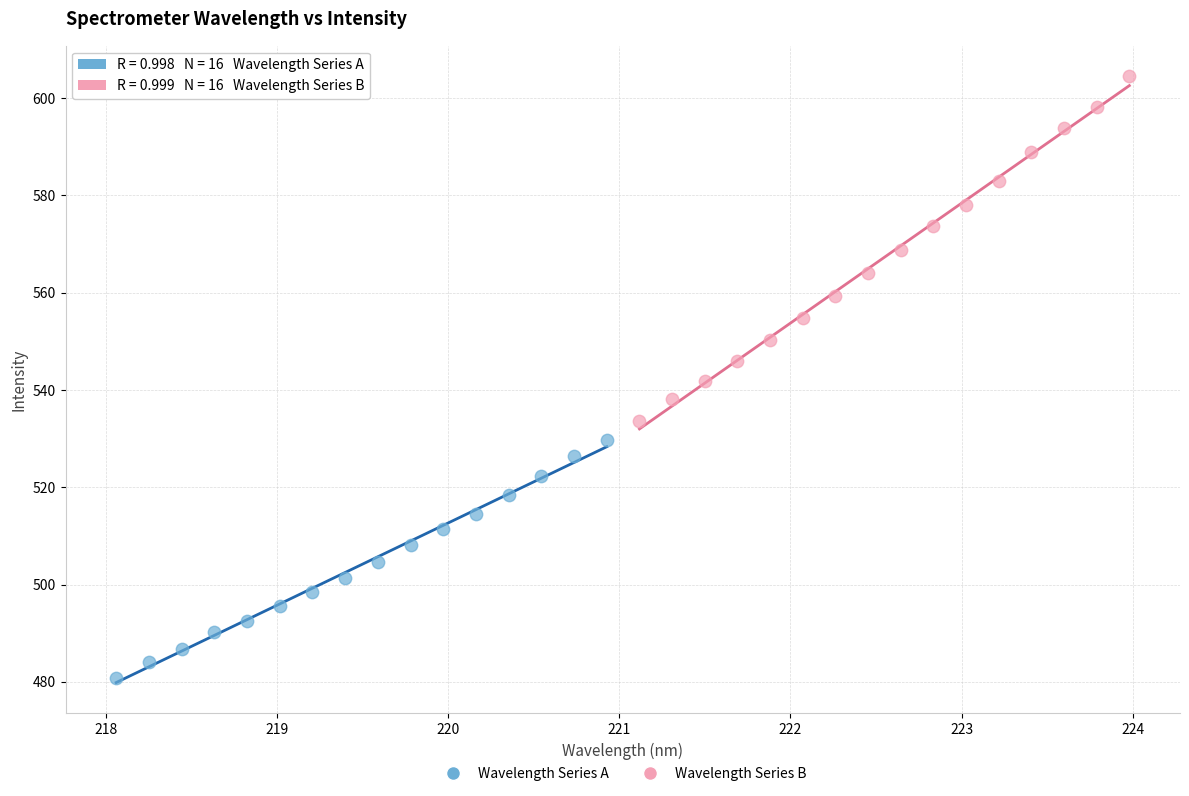

Which series reaches the maximum Y coordinate?

Wavelength Series B